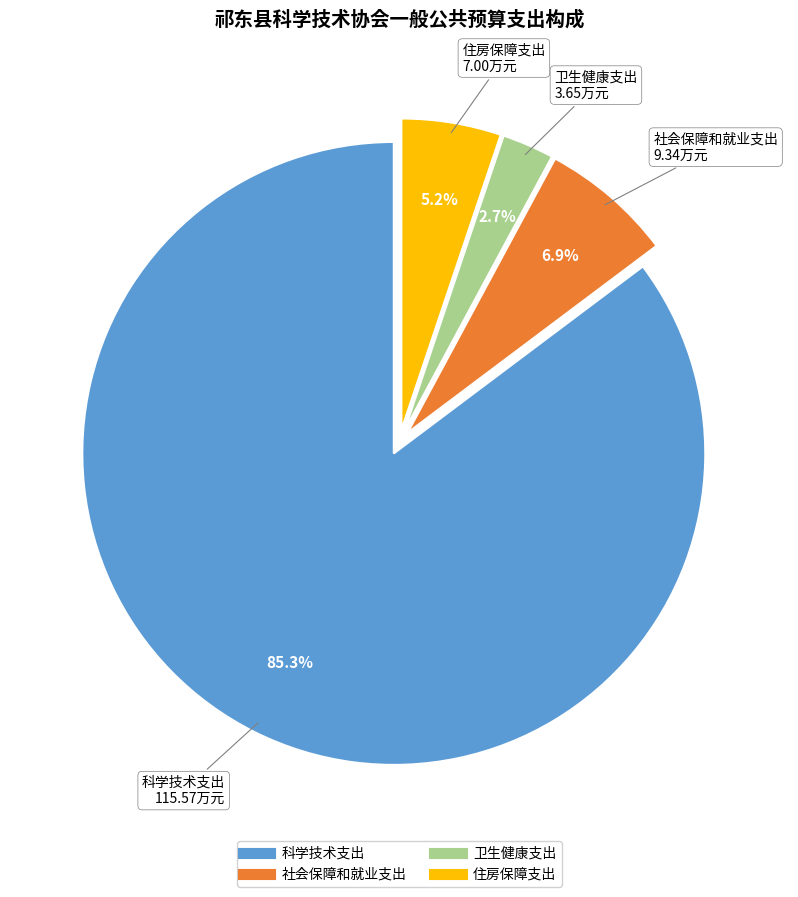

Which category has the smallest portion of the pie?

卫生健康支出